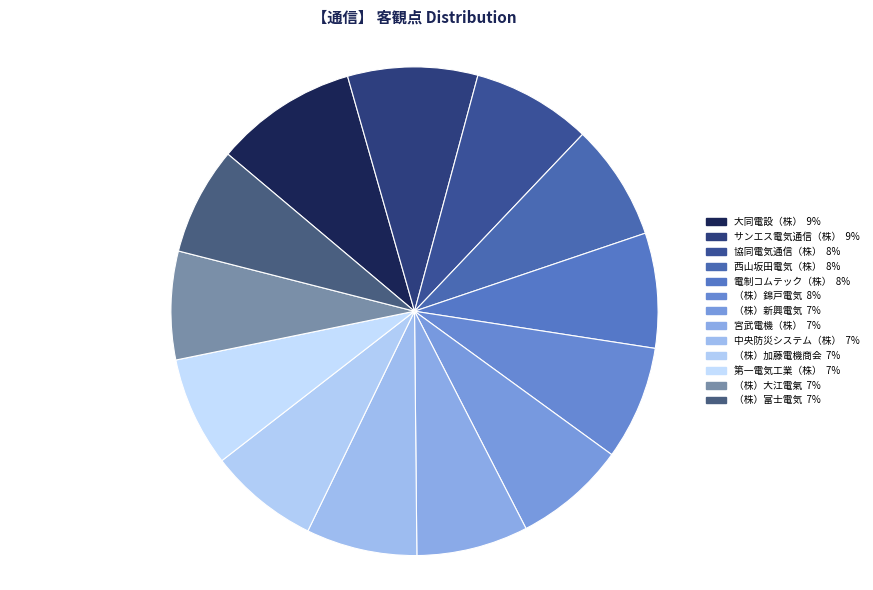

How many segments does this pie chart have?

13